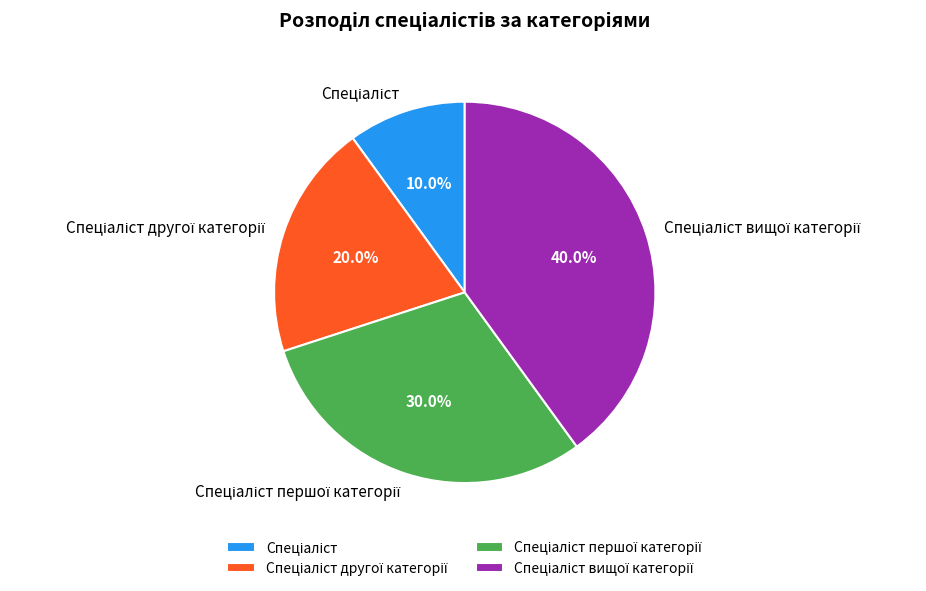

Count the number of slices in the pie.

4